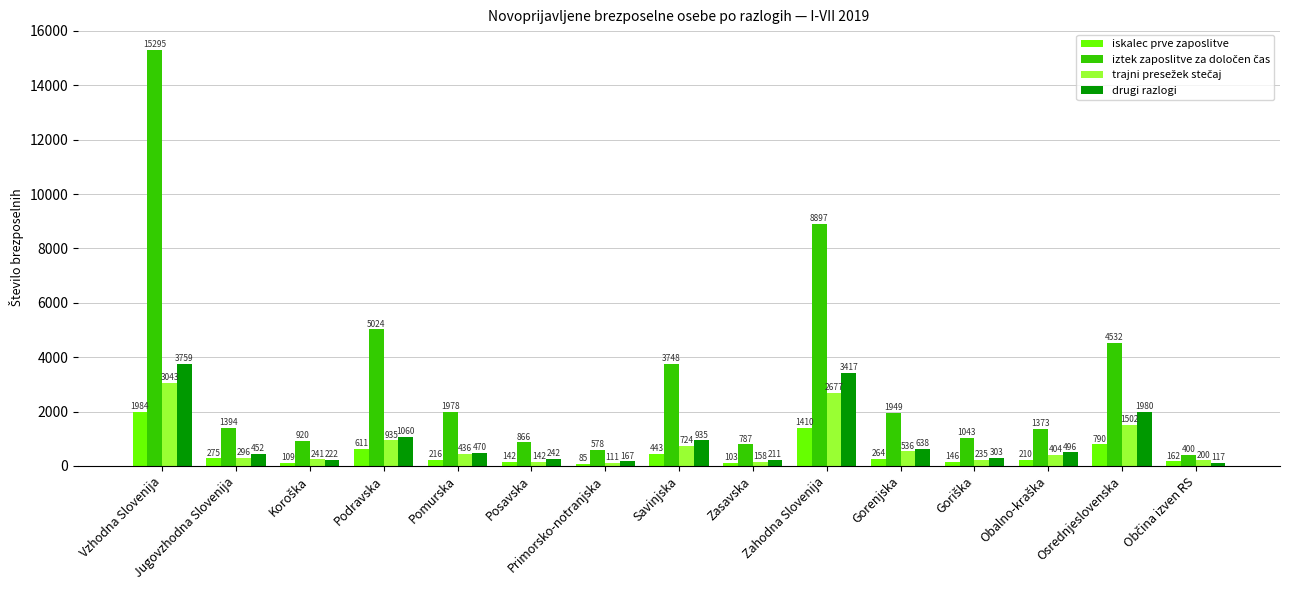

What is the value of the drugi razlogi bar at the 9th from the left?

211